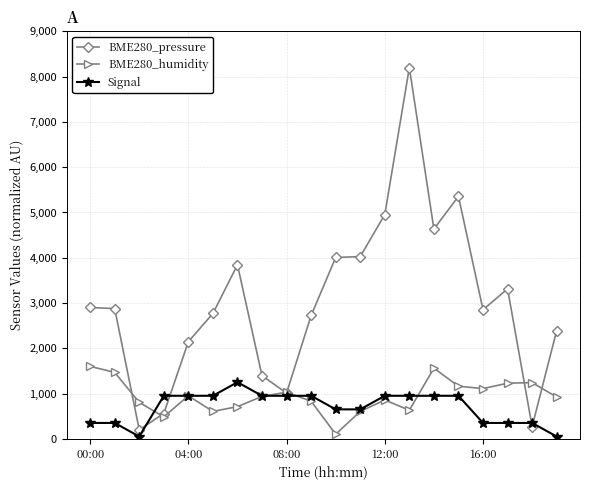

Which series has the widest spread of values?

BME280_pressure